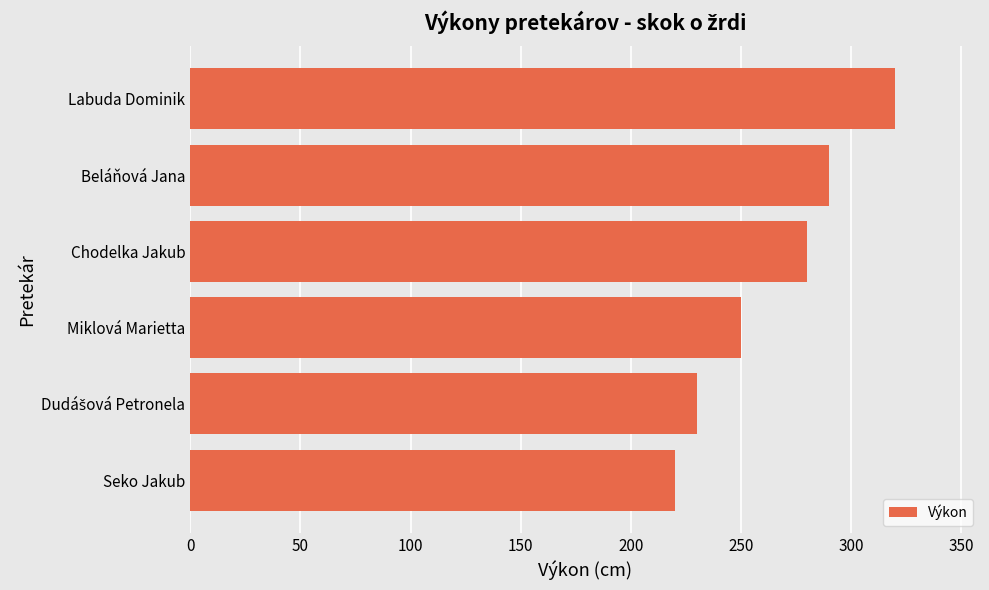

Reading bottom to top, transcribe all the data shown in this chart.

220	230	250	280	290	320